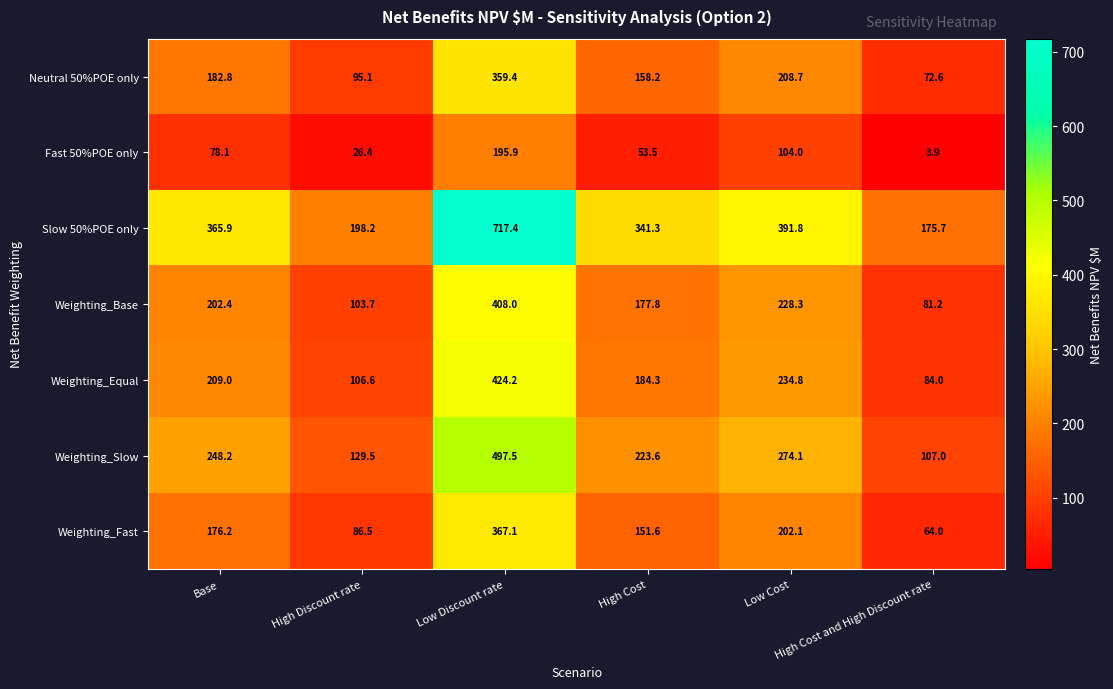

How many data points in Neutral 50%POE only are less than 182?

3